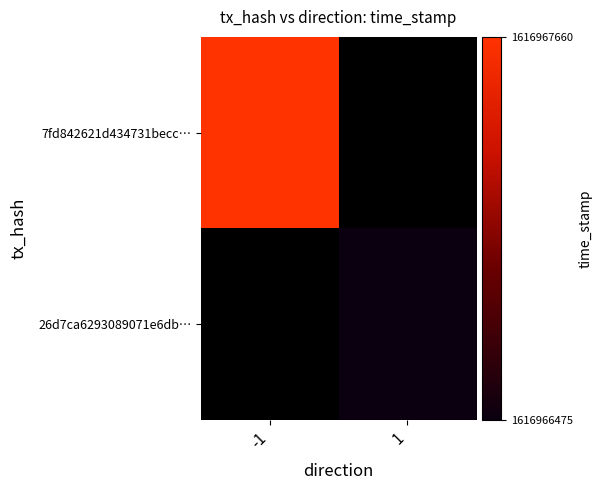

Which series has the largest range (max minus min)?

7fd842621d434731becc7eb87267ffebeb56ae7